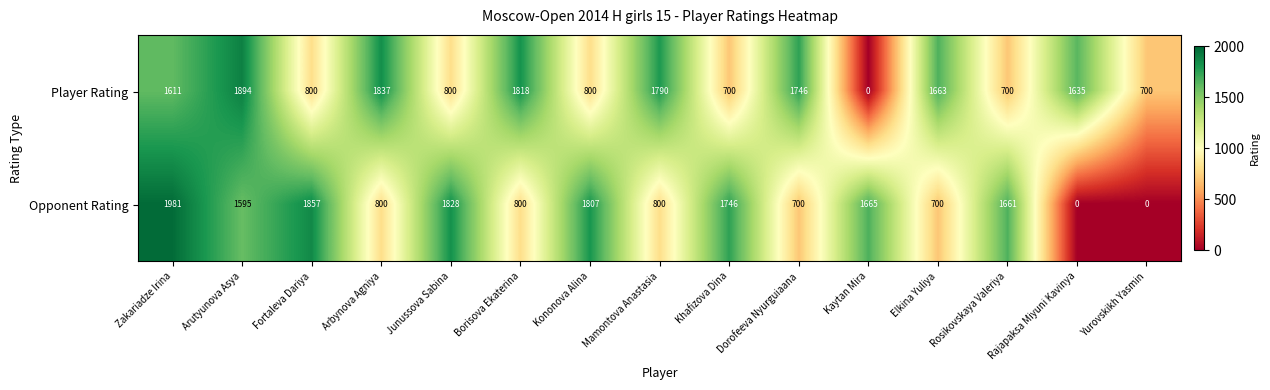

The value of Opponent Rating at Elkina Yuliya is 469. True or false?

False